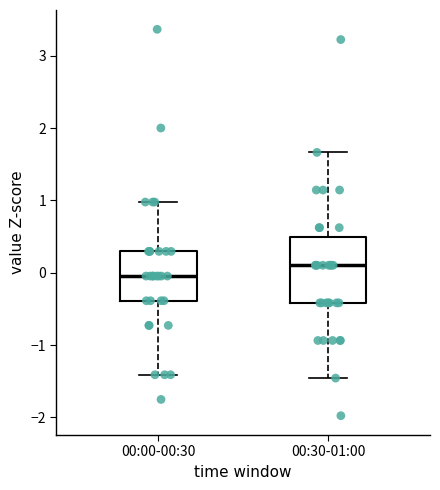

Which box's median line is the highest?

00:30-01:00